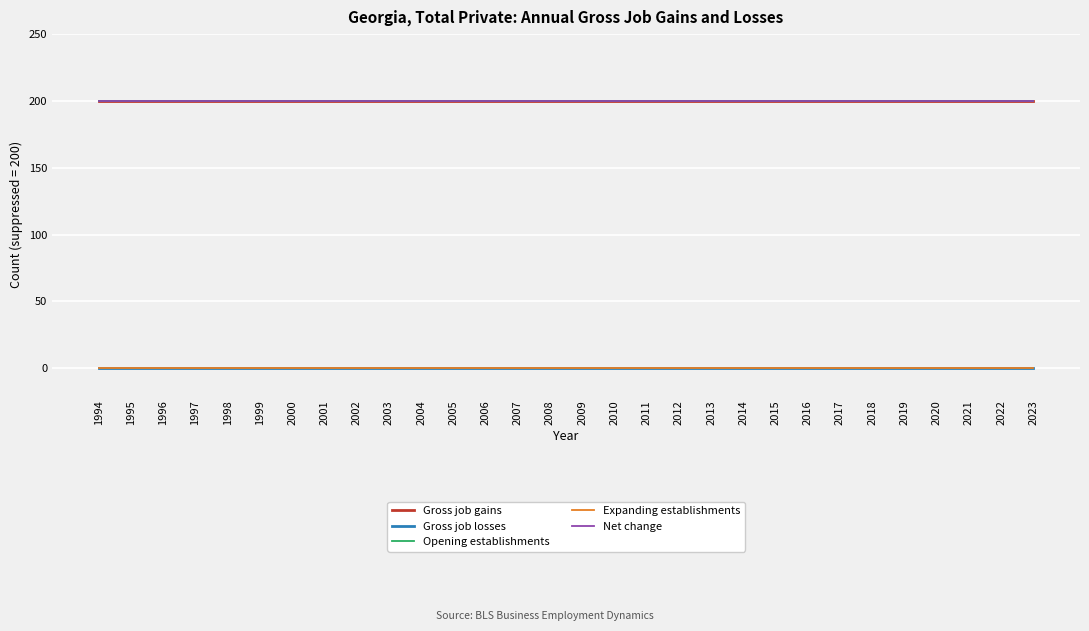

Which series changed the most between 1996 and 2008?

Gross job gains